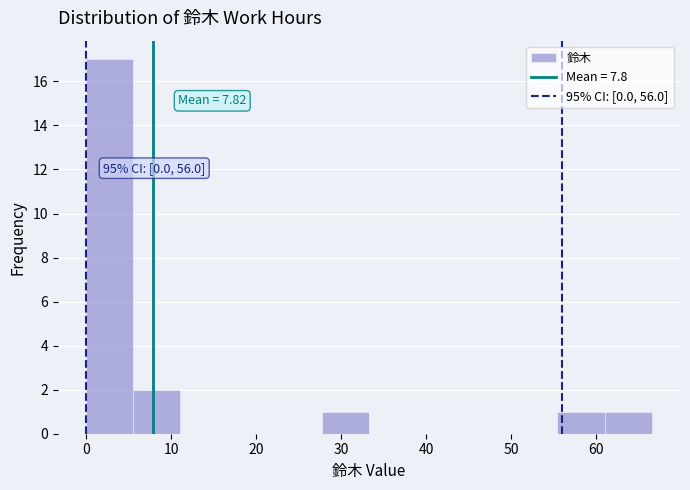

Which range on the x-axis has the tallest bar?

0 to 6